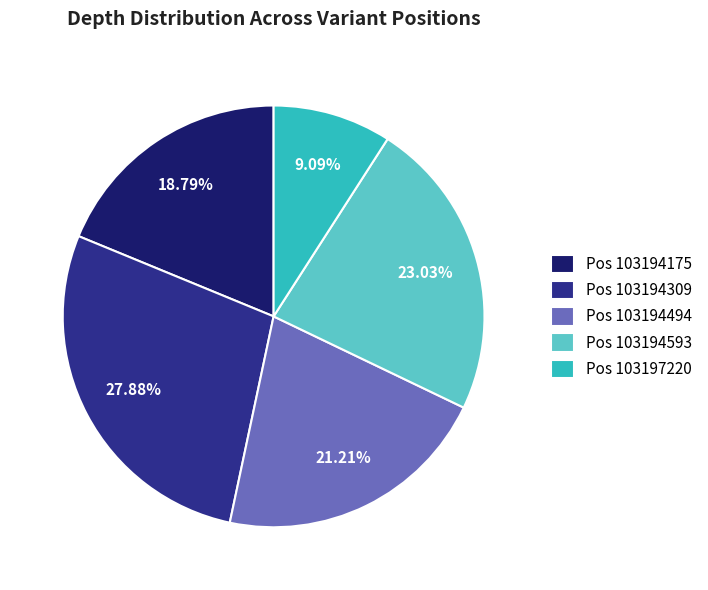

What is the ratio of the value at Pos 103197220 to the value at Pos 103194175?

0.5